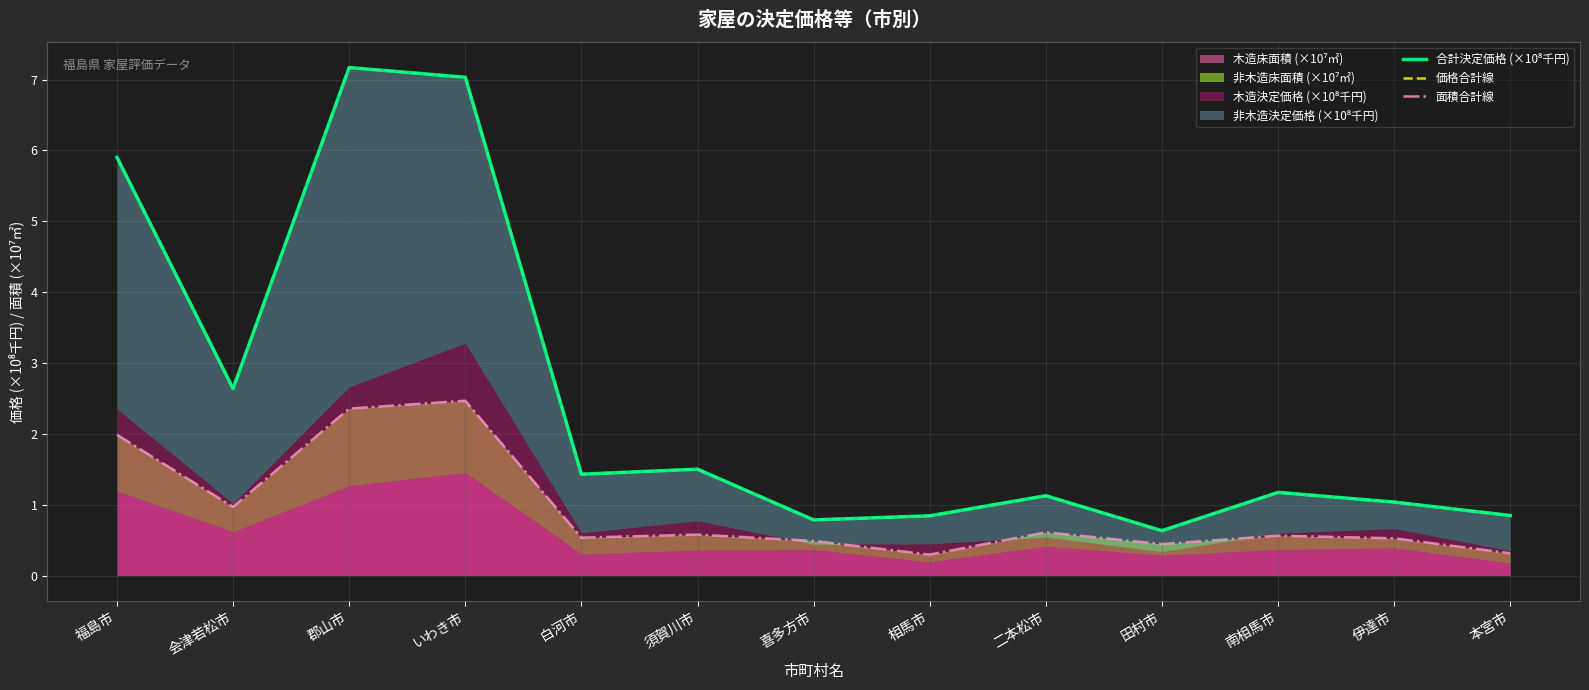

What is the label of the 12th point from the left?

伊達市